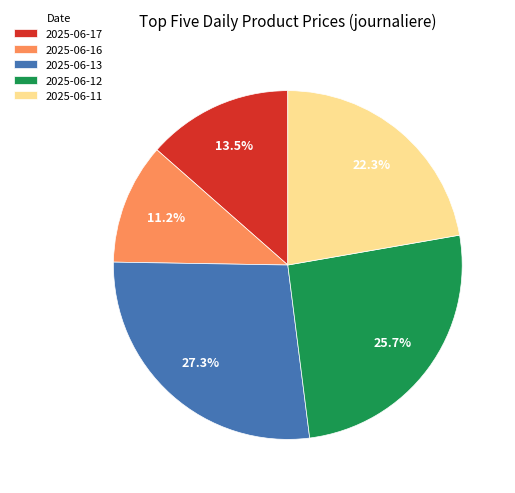

How many slices are in this pie chart?

5